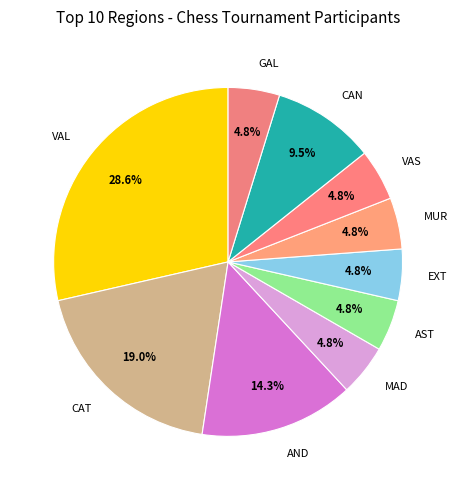

To the nearest percent, what is the combined percentage of VAS and AST?

10%